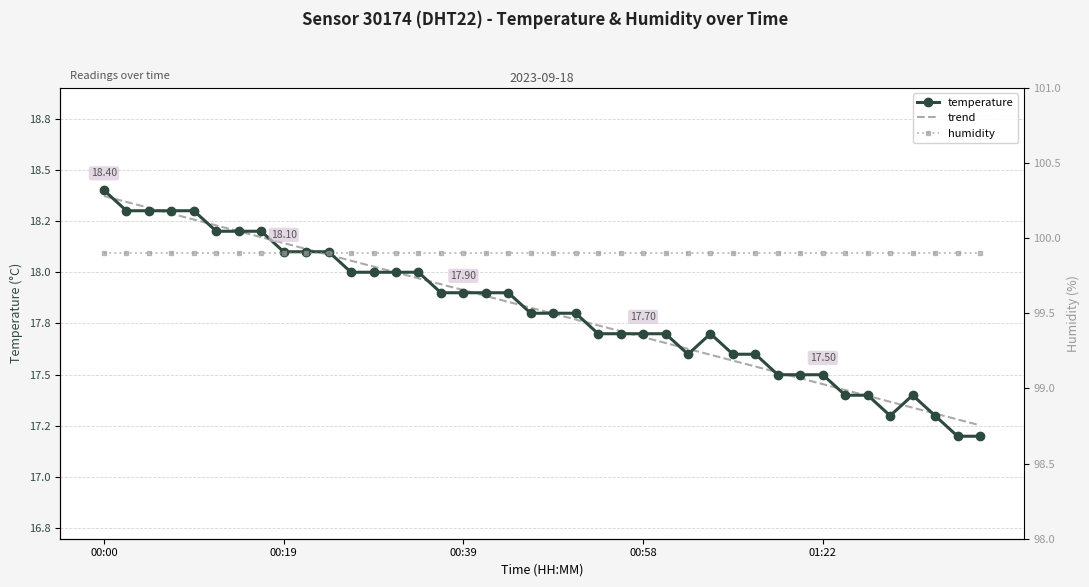

Which series has the largest total across all categories?

humidity